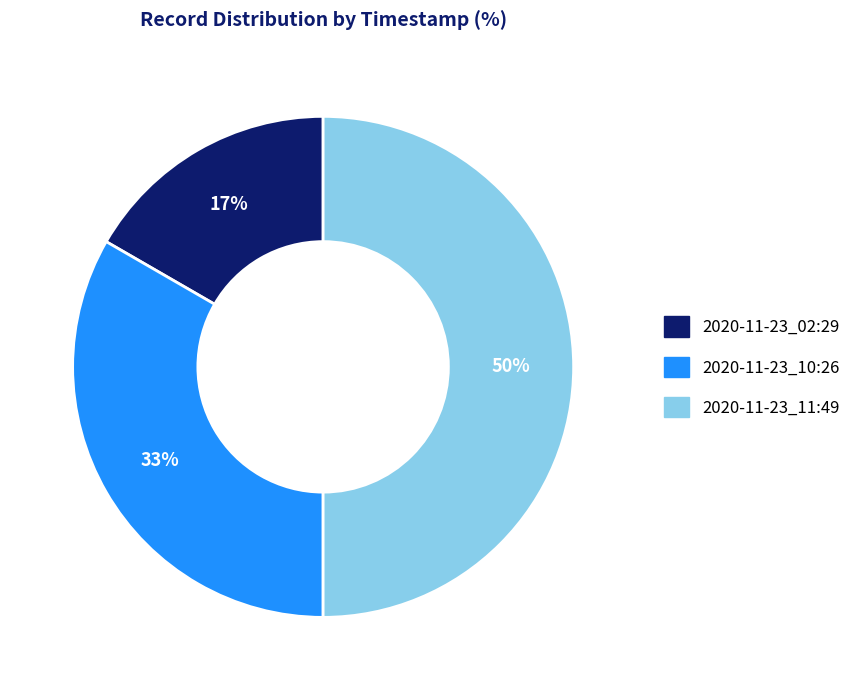

Does 2020-11-23_02:29 represent more than half of the total?

No